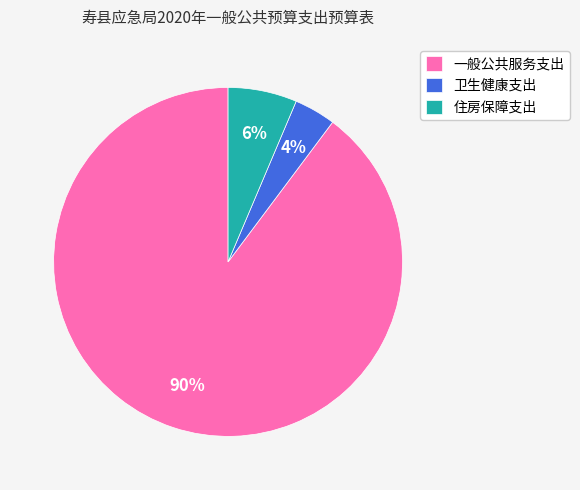

True or false: 一般公共服务支出 accounts for 98% of the total.

False